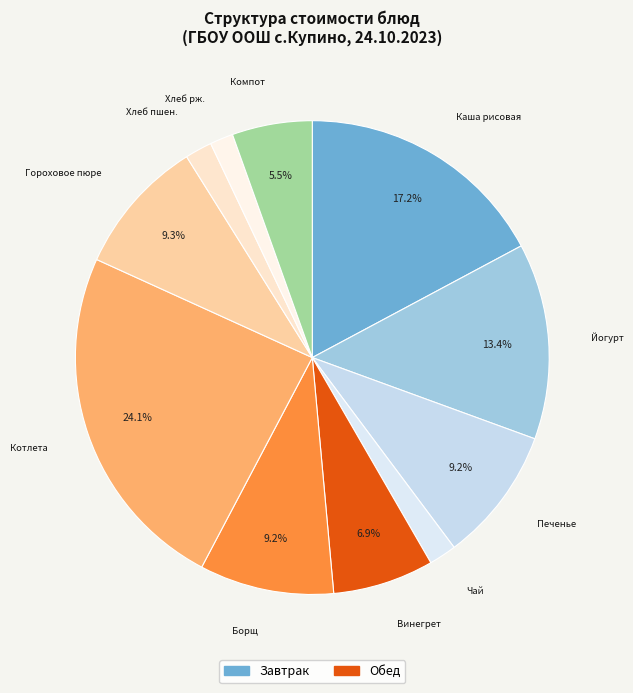

Is there a majority slice in this chart?

No